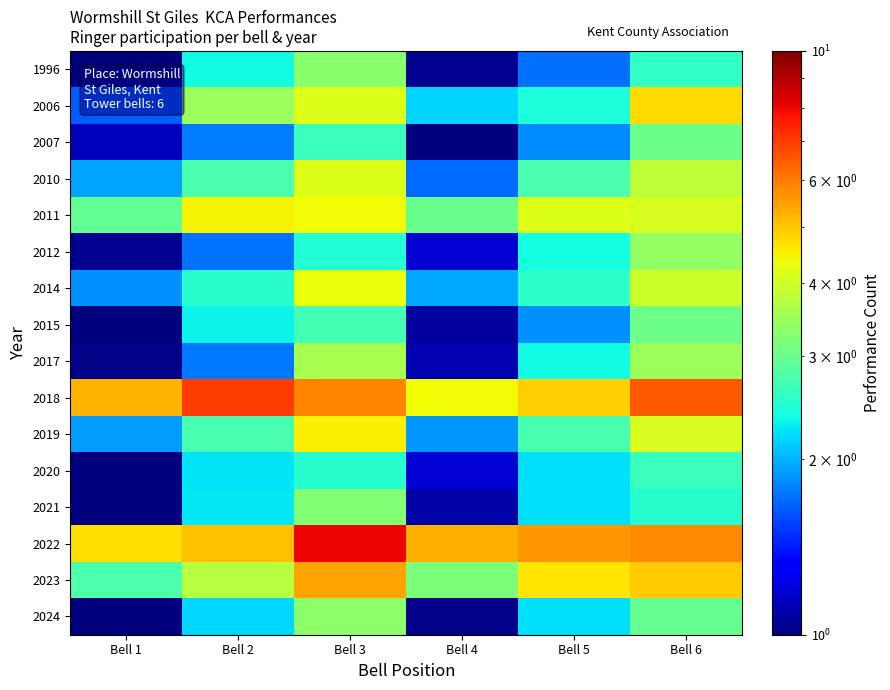

Which series has the largest total across all categories?

2022